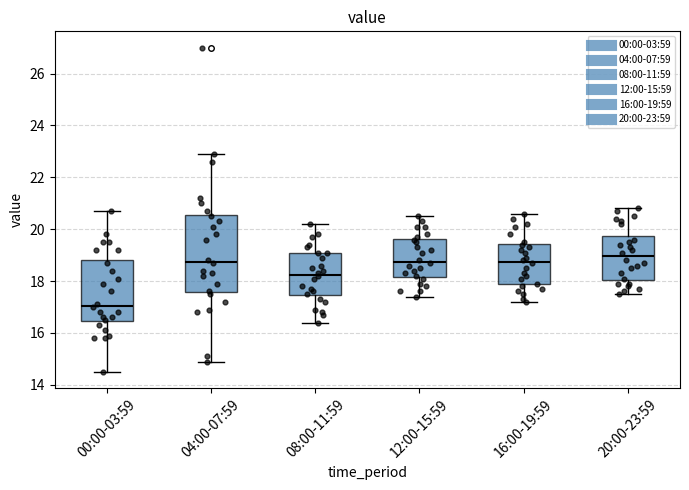

Which box has the lowest median line?

00:00-03:59